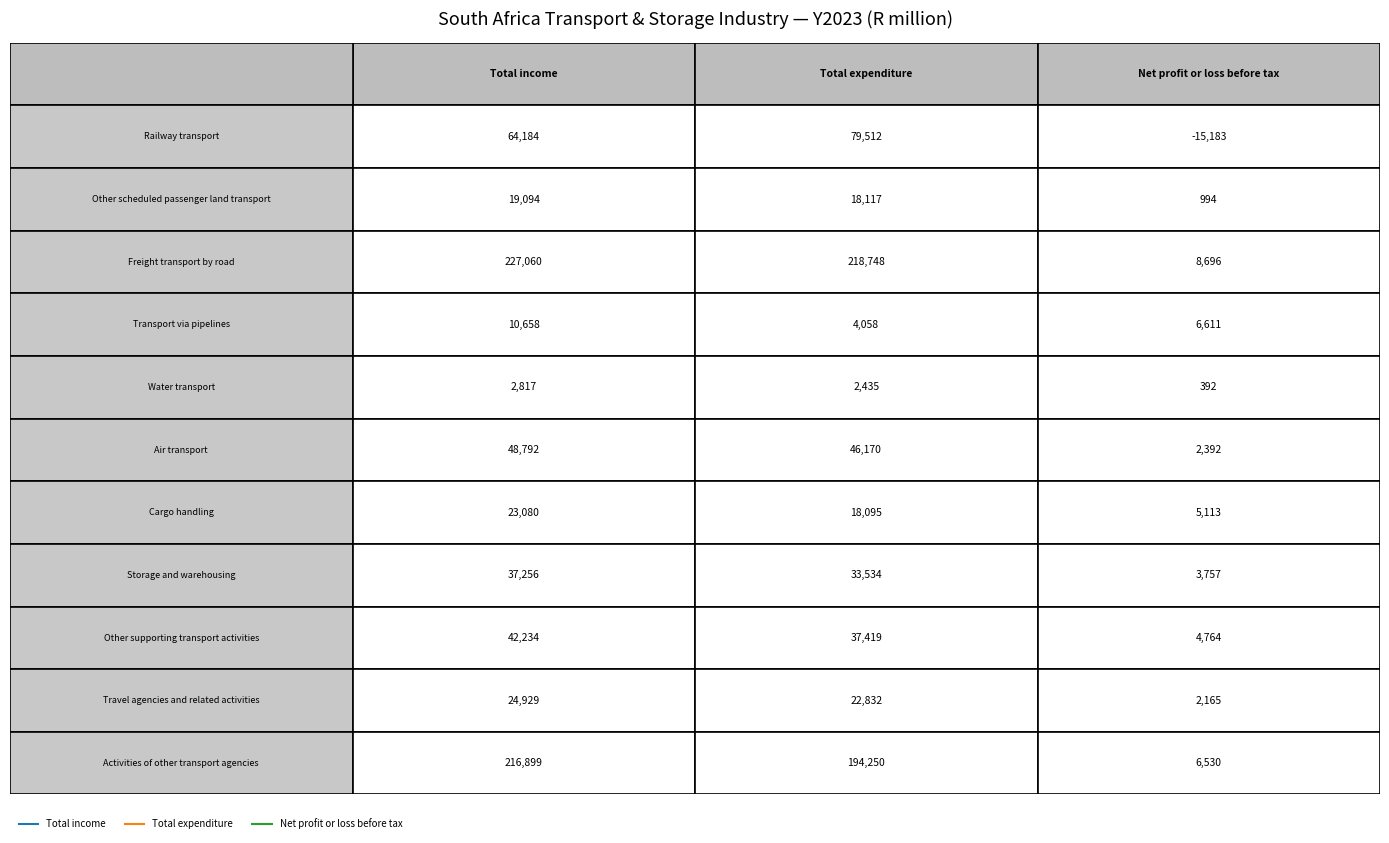

What is the approximate value of Other scheduled passenger land transport at 2?

994